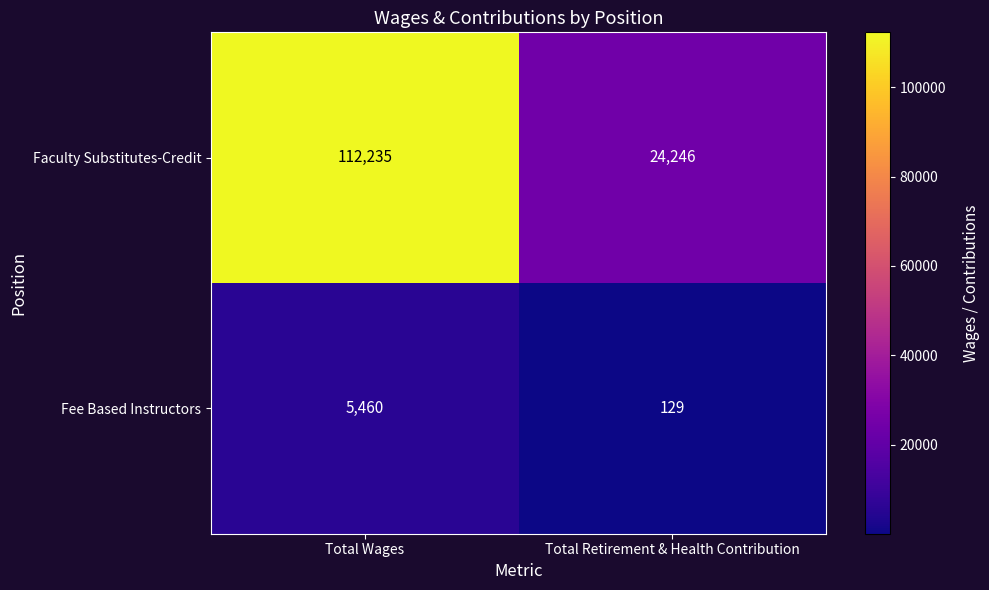

How many data points does each series have?

2